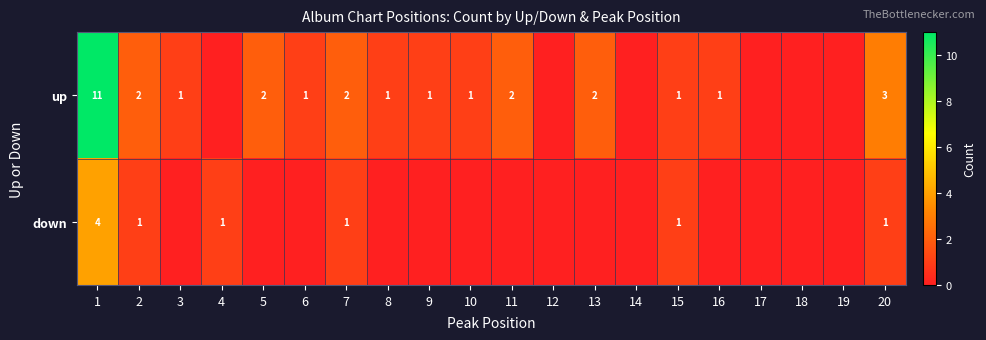

True or false: up has a value of 11 at 1.

True